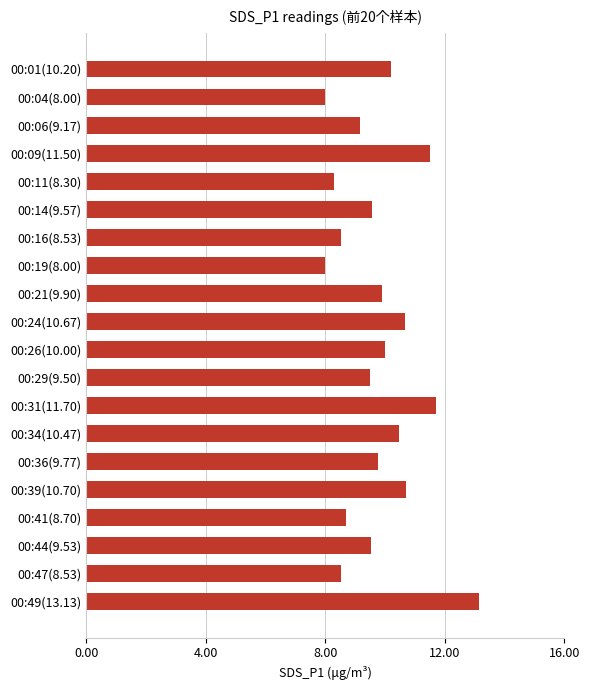

Between 00:09(11.50) and 00:04(8.00), which is larger?

00:09(11.50)